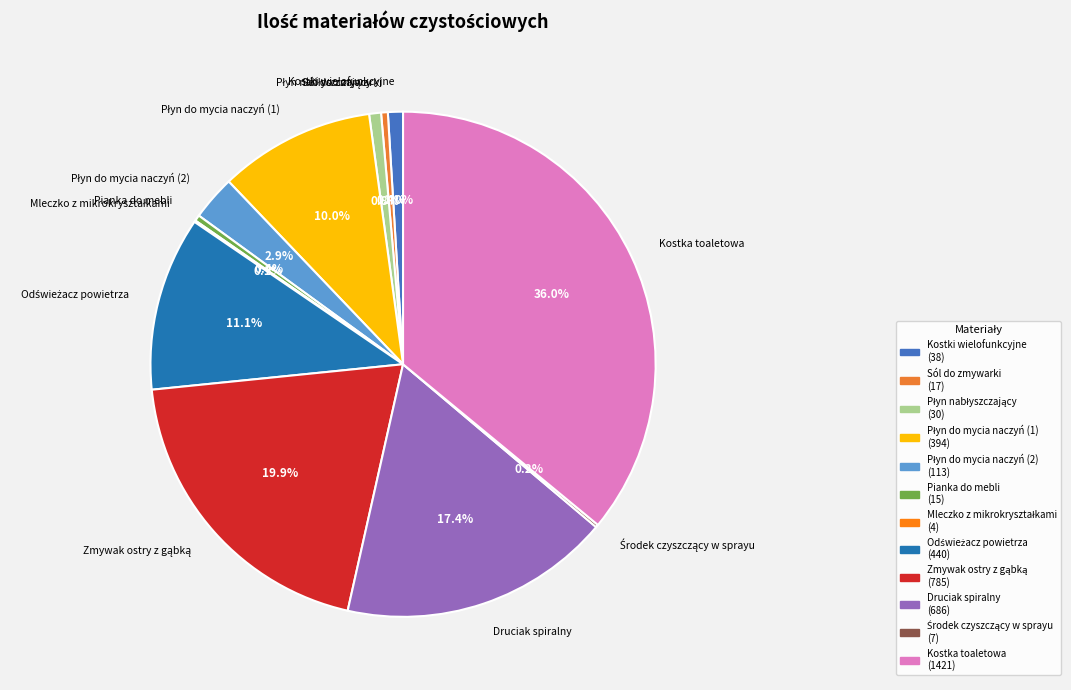

To the nearest percent, what is the difference between the largest and smallest slice percentages?

36%